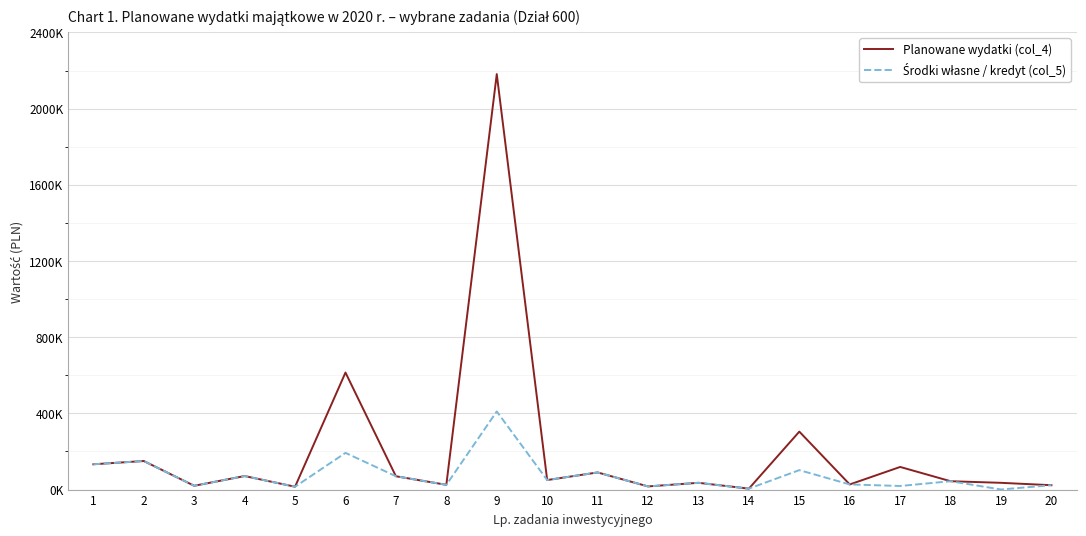

What is the greatest value displayed?

2181278